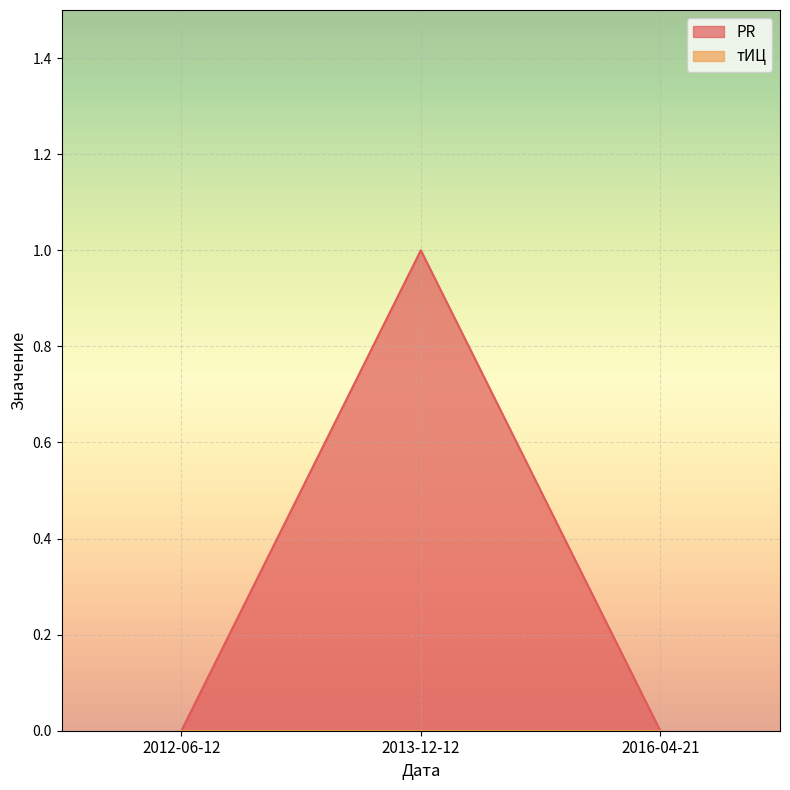

The value at 2012-06-12 is 0. True or false?

True